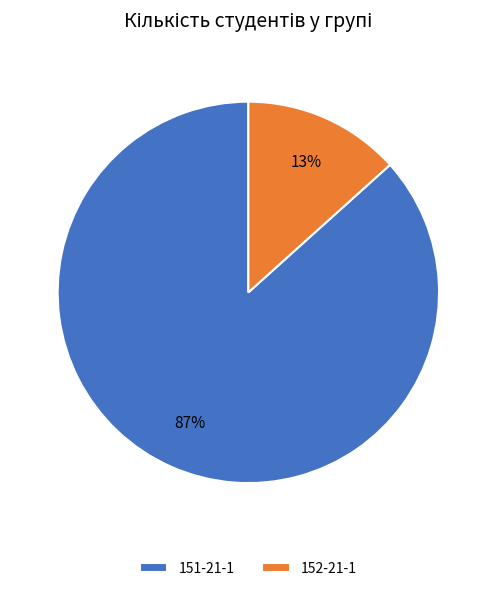

Which slice is the largest?

151-21-1